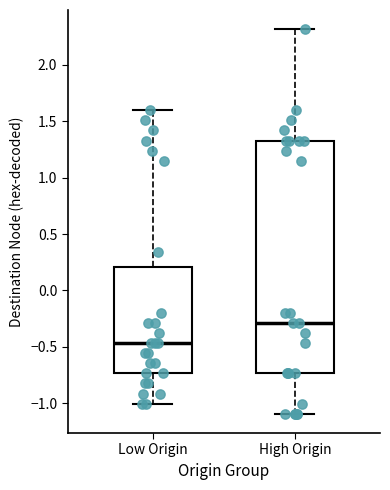

Which box's median line is the lowest?

Low Origin